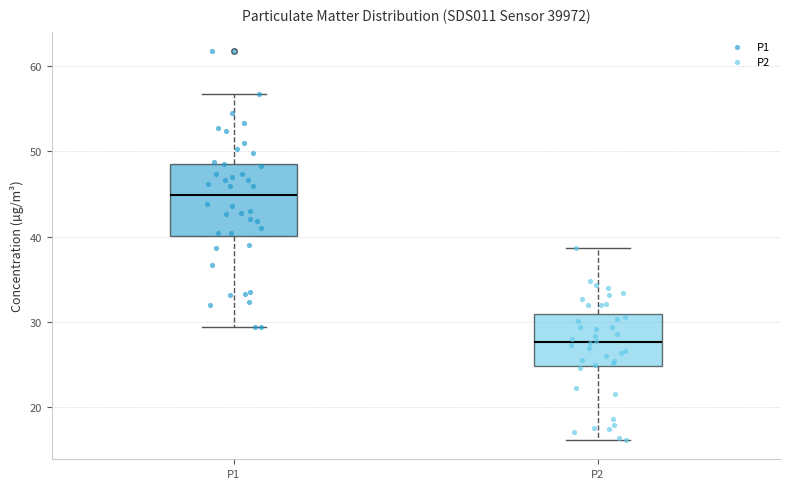

Which box is the tallest, from its lower edge to its upper edge?

P1